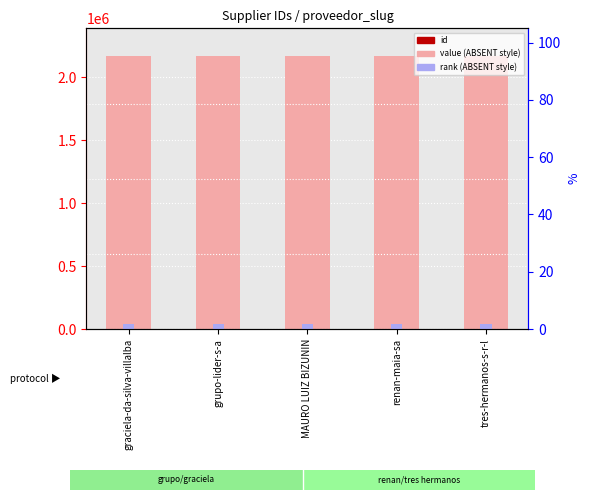

Which series has the widest spread of values?

id